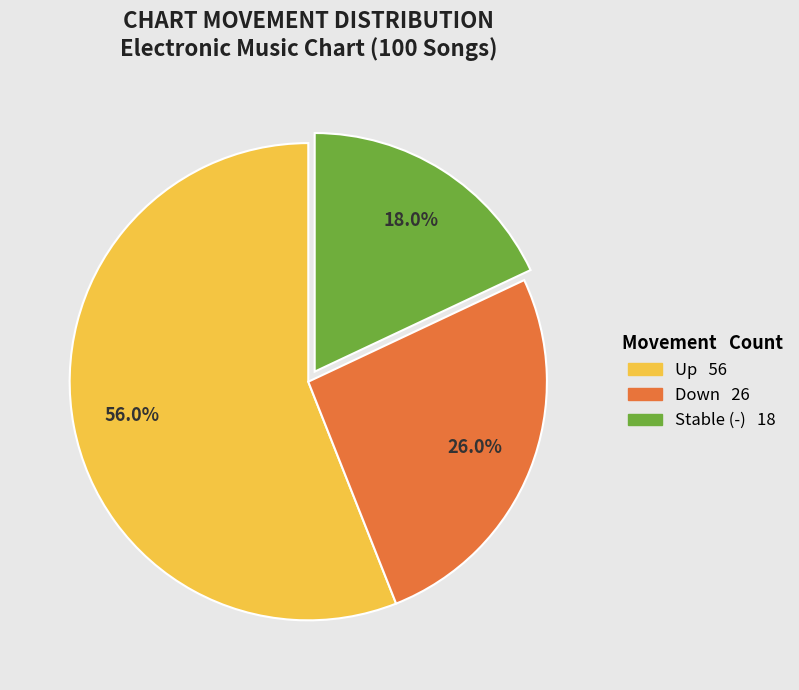

Is there a majority slice in this chart?

Yes